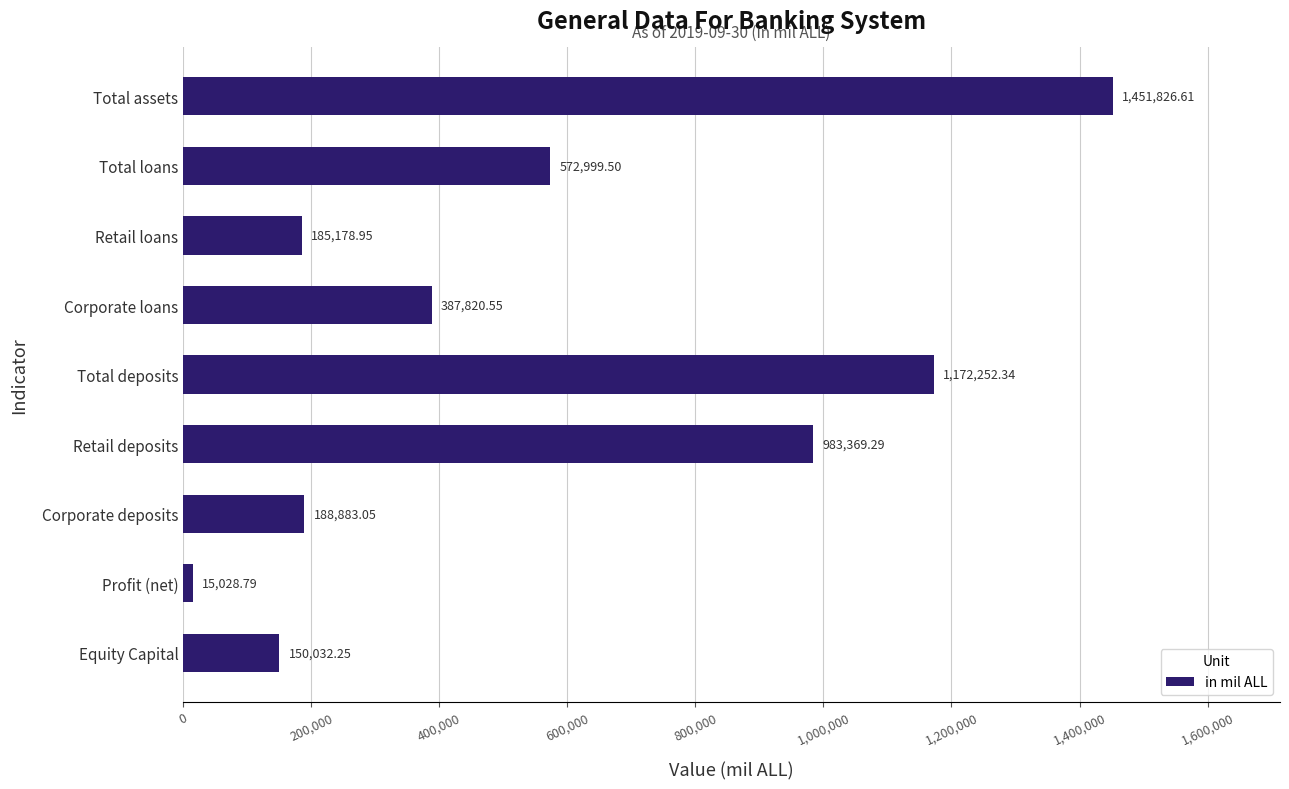

What is the label of the 5th bar from the top?

Total deposits